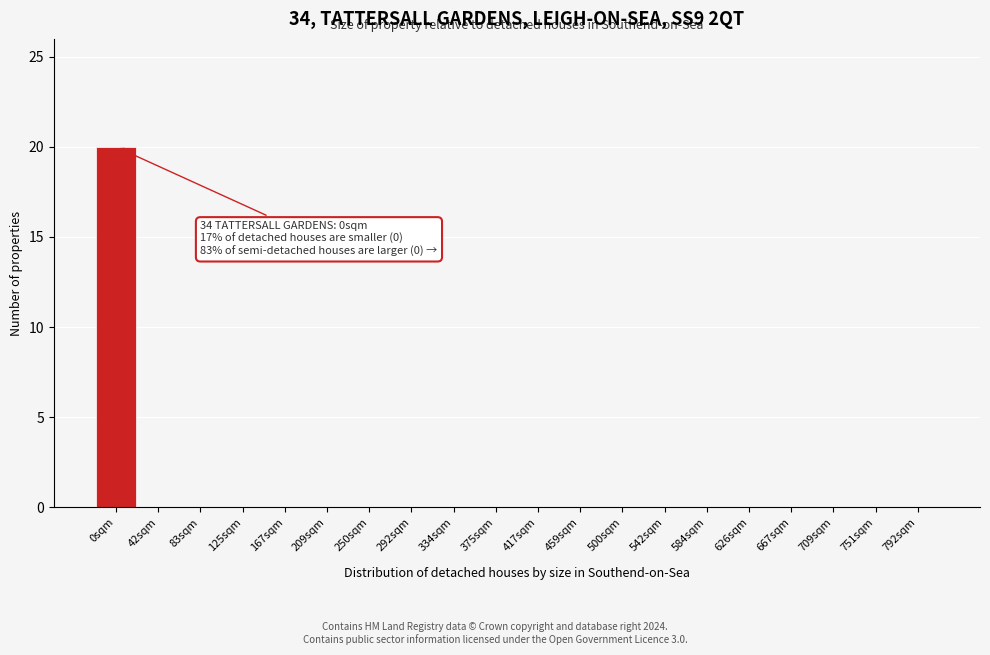

Reading left to right, what are all the values shown in this chart?

0sqm=20	42sqm=0	83sqm=0	125sqm=0	167sqm=0	209sqm=0	250sqm=0	292sqm=0	334sqm=0	375sqm=0	417sqm=0	459sqm=0	500sqm=0	542sqm=0	584sqm=0	626sqm=0	667sqm=0	709sqm=0	751sqm=0	792sqm=0